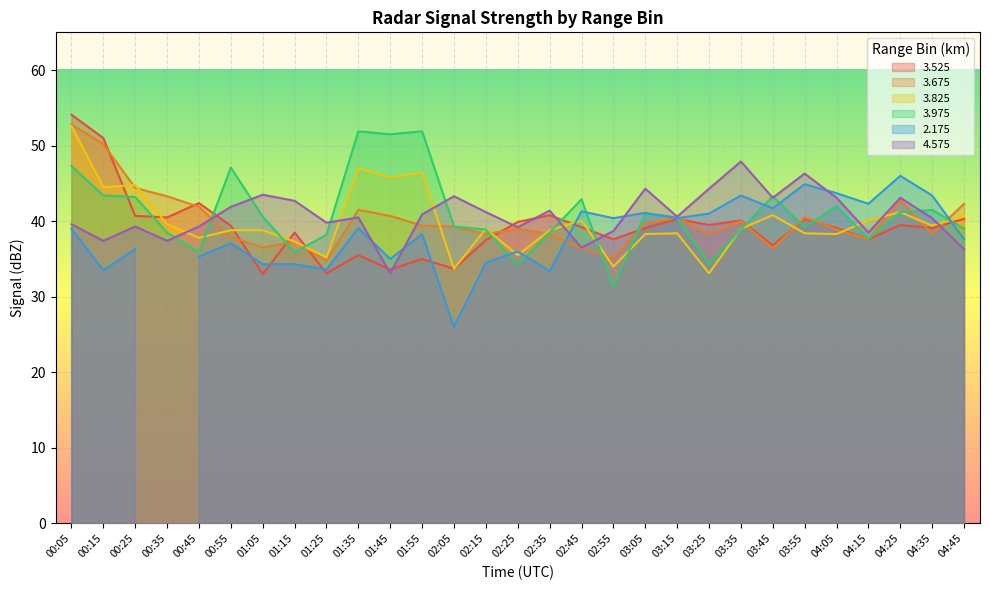

Which category has the lowest value in the   3.975 series?

02:55